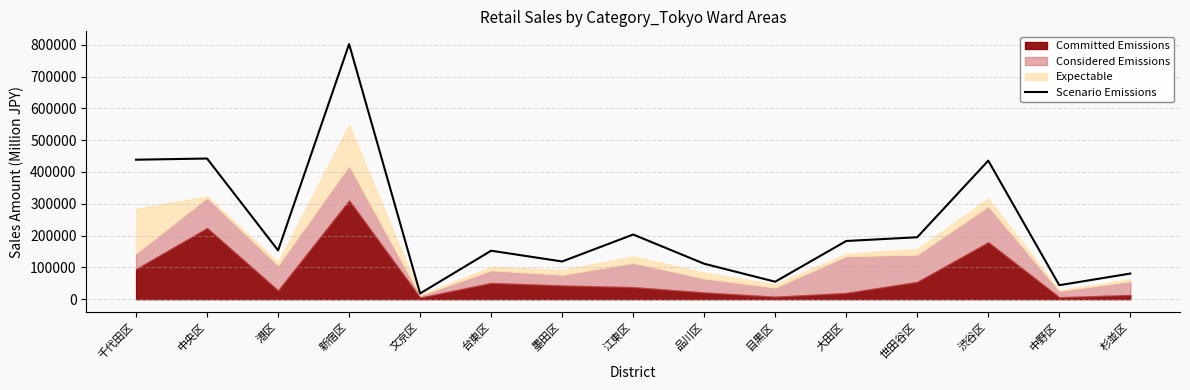

What position from the right is 港区?

13